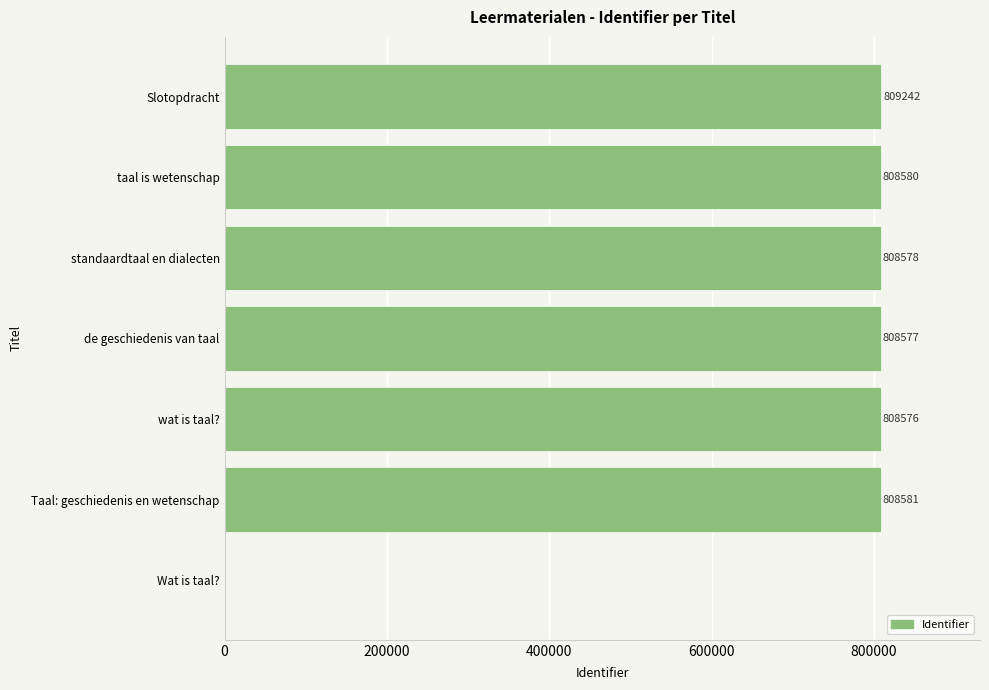

Is it true that the value at Taal: geschiedenis en wetenschap is 1436128?

False